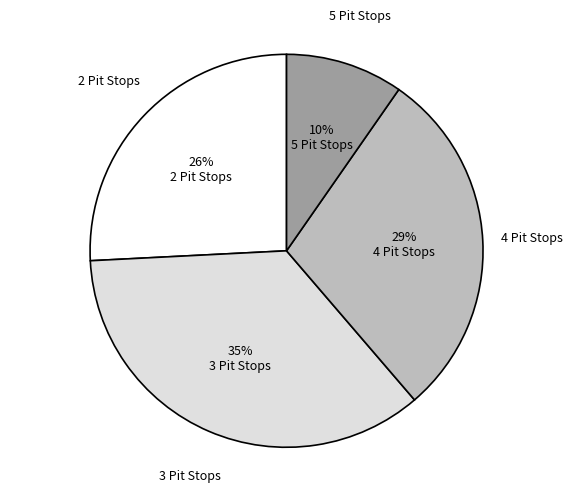

Is there any slice that represents more than half of the pie?

No